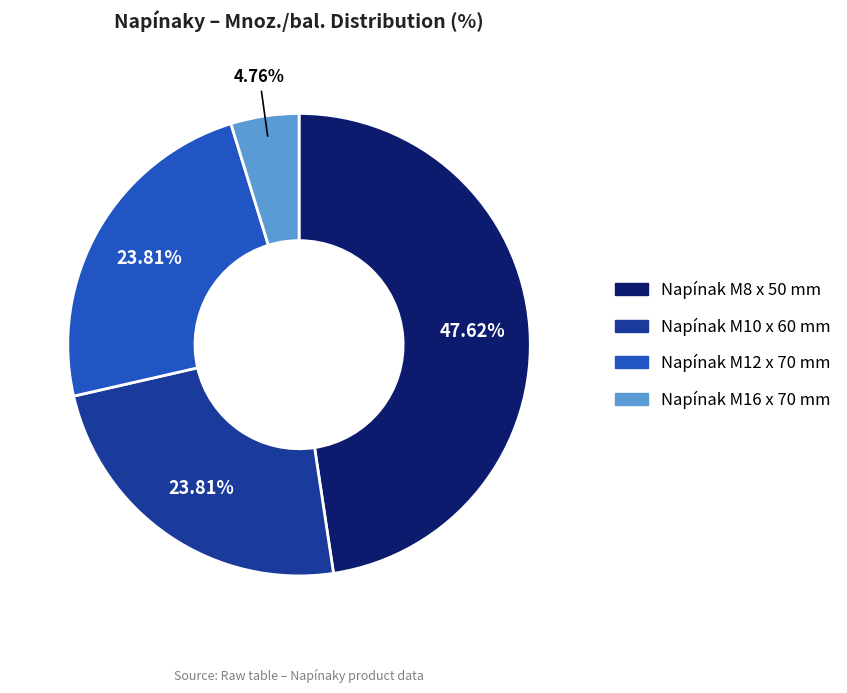

Count the number of slices in the pie.

4